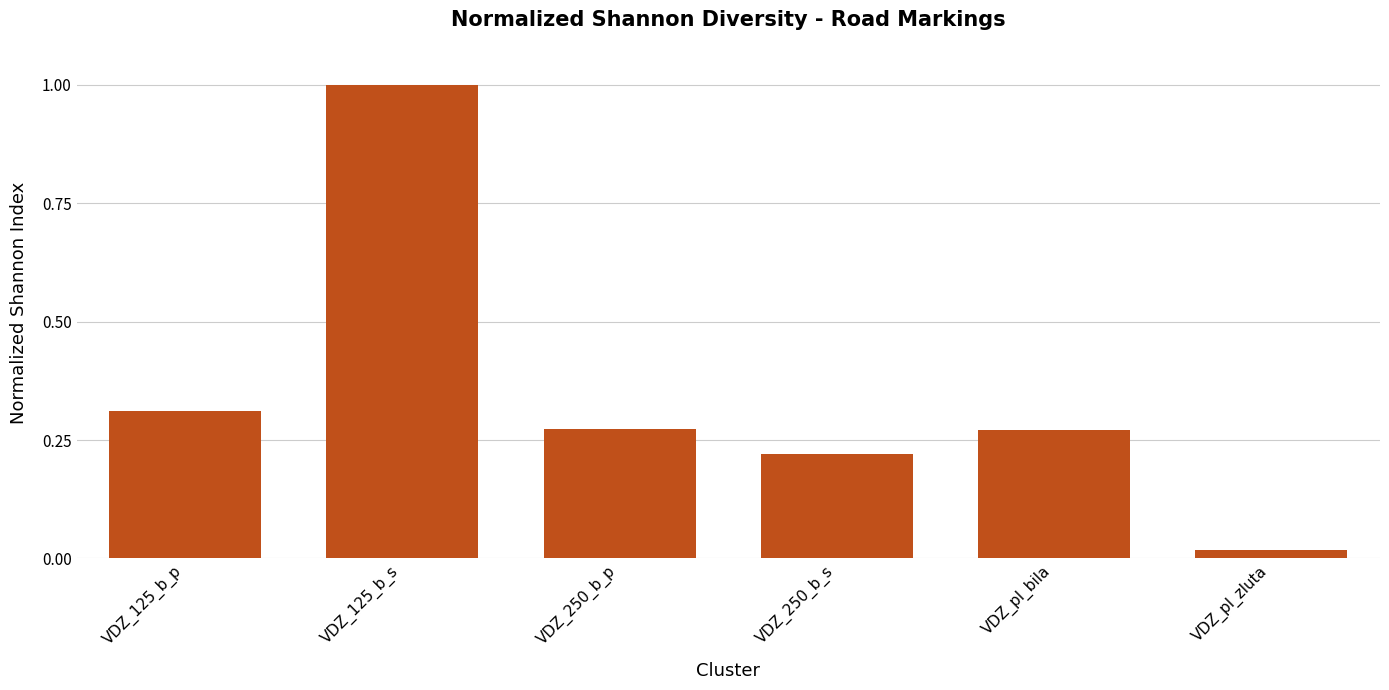

True or false: the data shows 0.1 at VDZ_pl_bila.

False